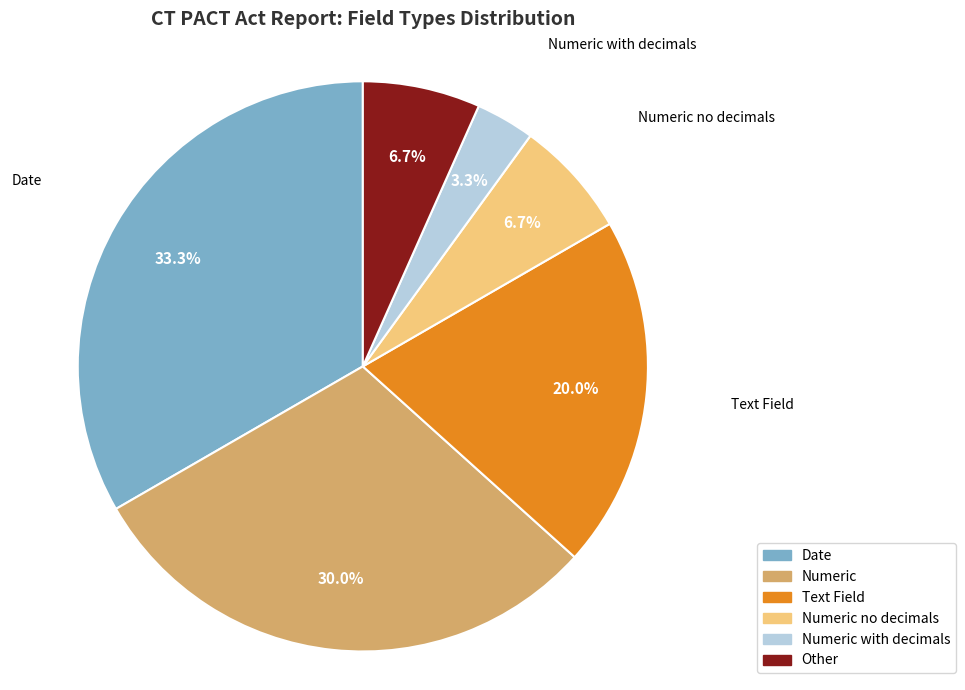

Is there any slice that represents more than half of the pie?

No